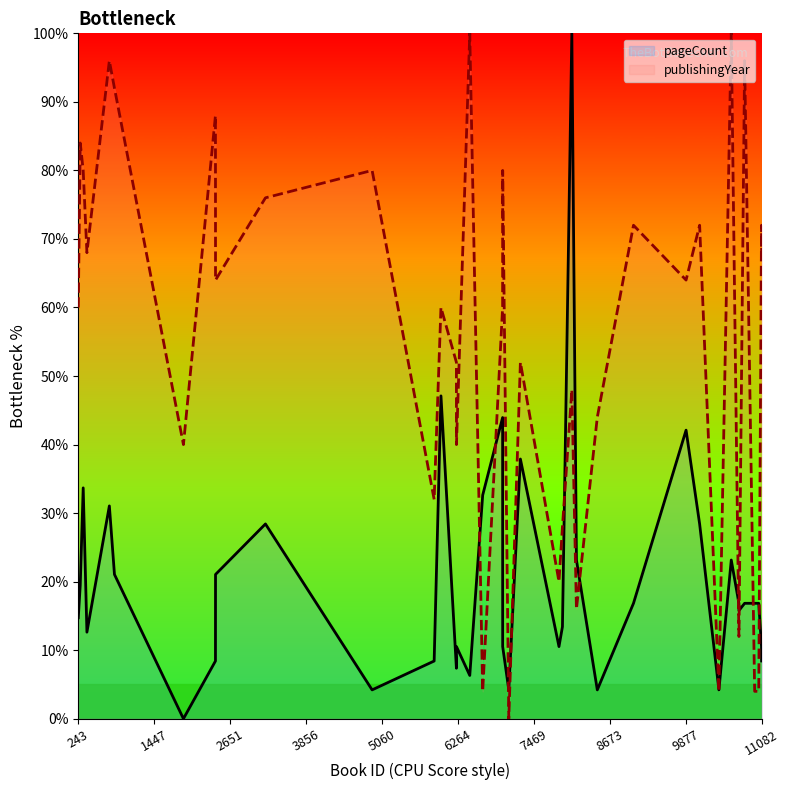

After their last crossing, which series has the higher values: publishingYear or pageCount?

publishingYear